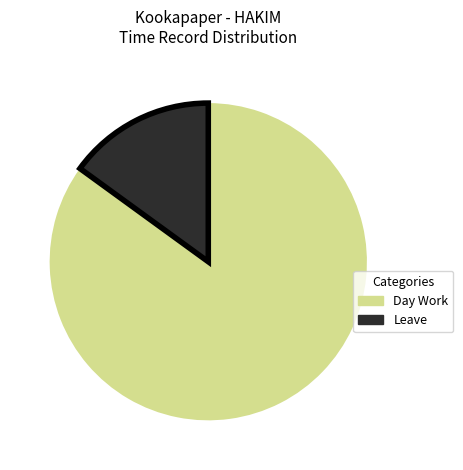

Count the number of slices in the pie.

2